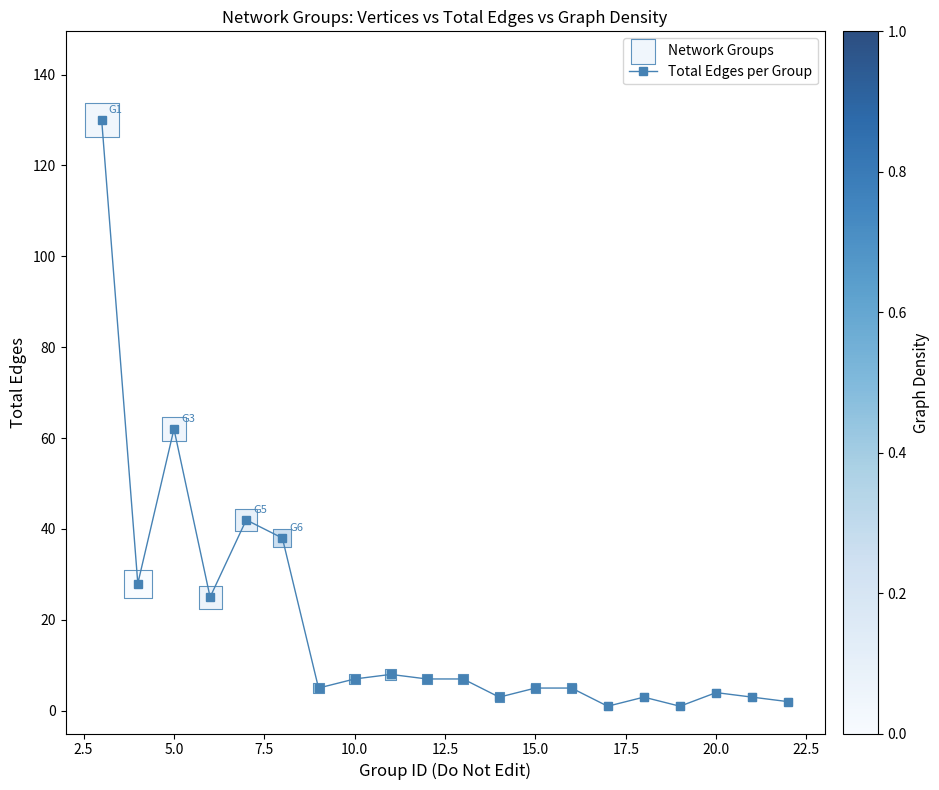

What is the sum of all values?

386